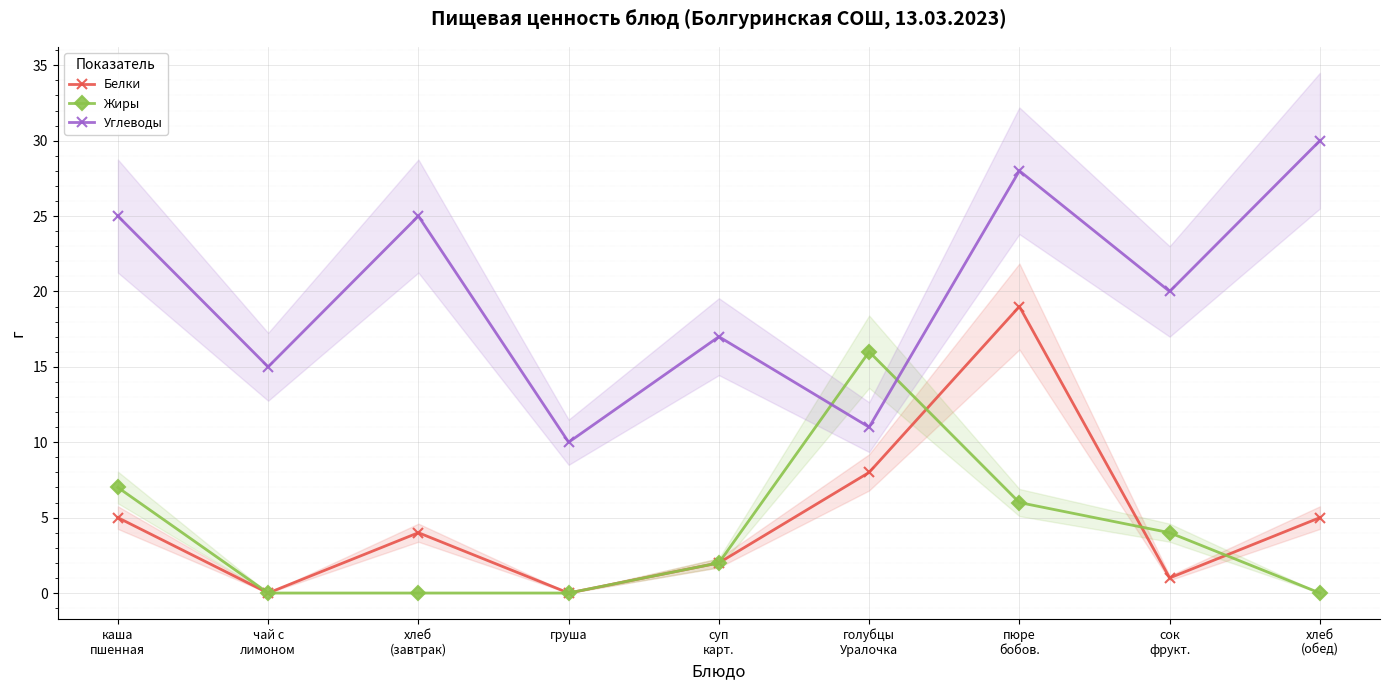

In Белки, how many points are higher than both neighbors (excluding endpoints)?

2